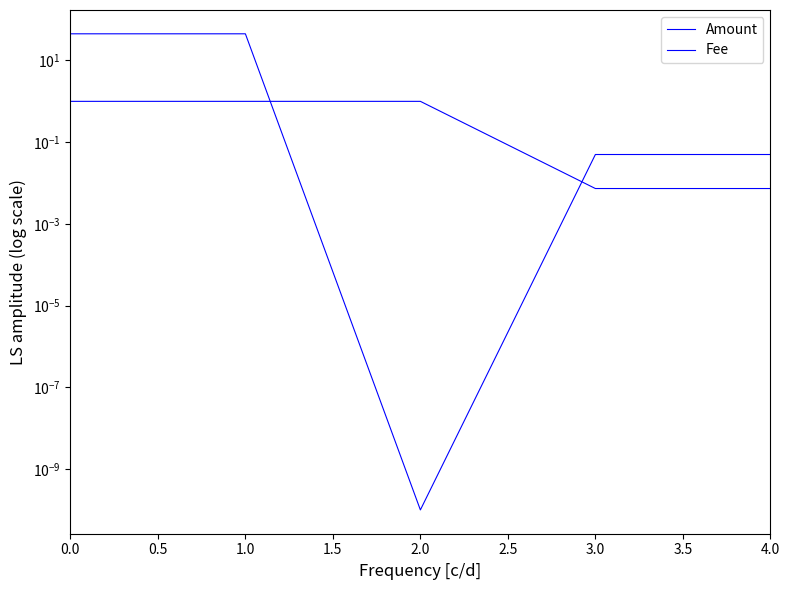

Which series has the largest range (max minus min)?

Amount